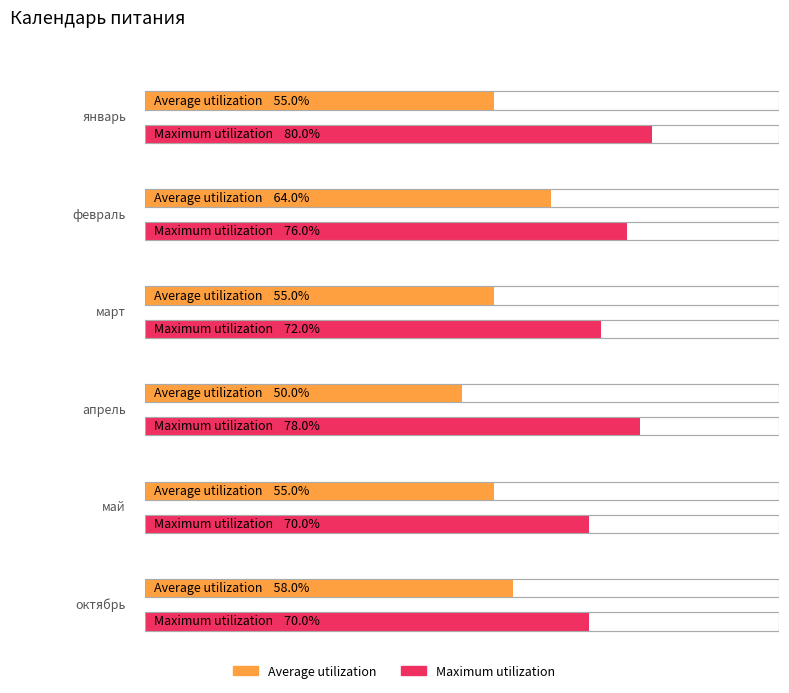

The value of Maximum utilization at февраль is 10.3. True or false?

False